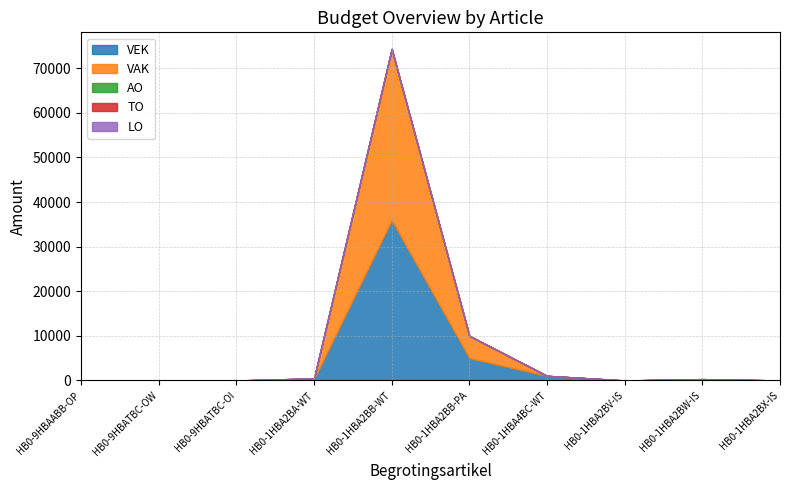

What position from the left is HB0-1HBA2BB-WT?

5